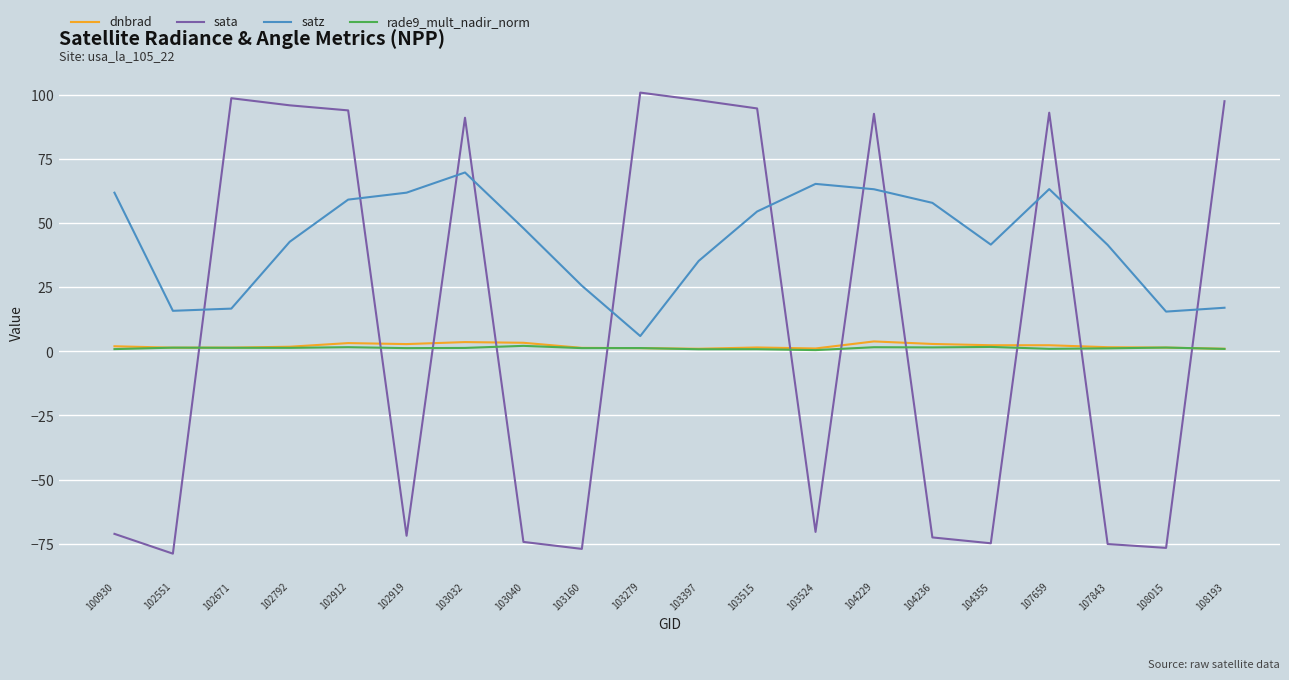

How many times do sata and dnbrad cross each other?

11